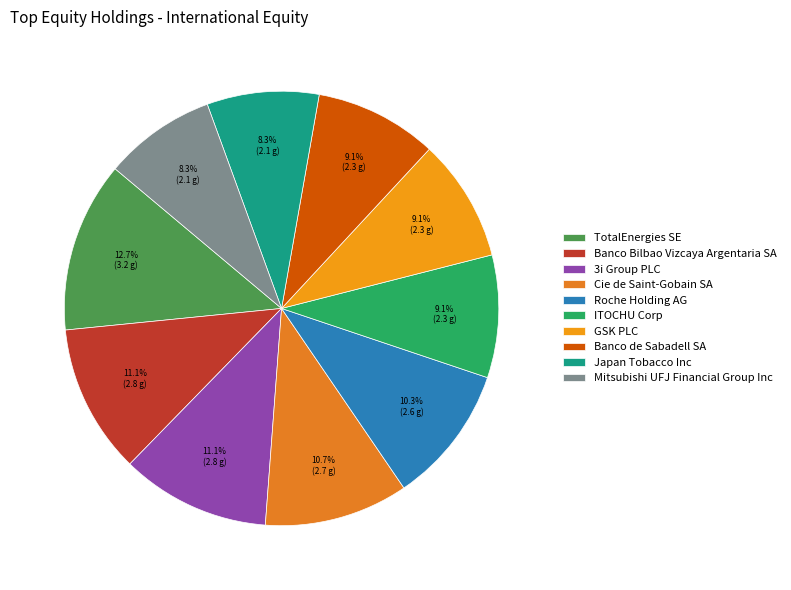

Is there any slice that represents more than half of the pie?

No